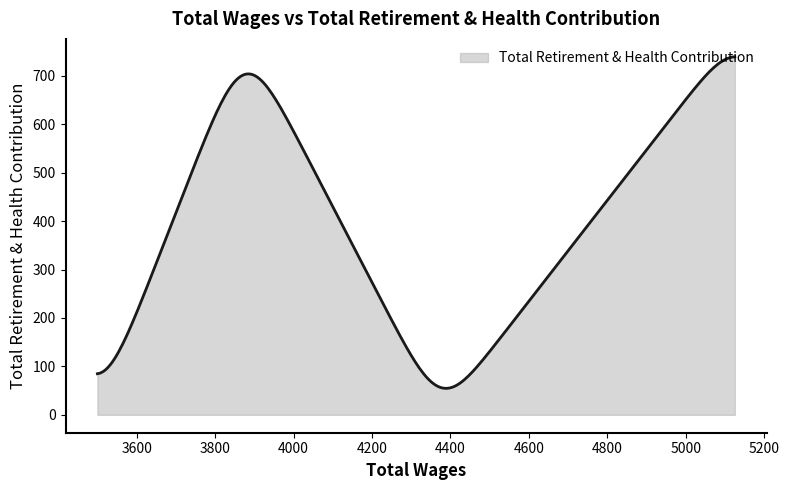

What is the minimum value shown in the chart?

54.7